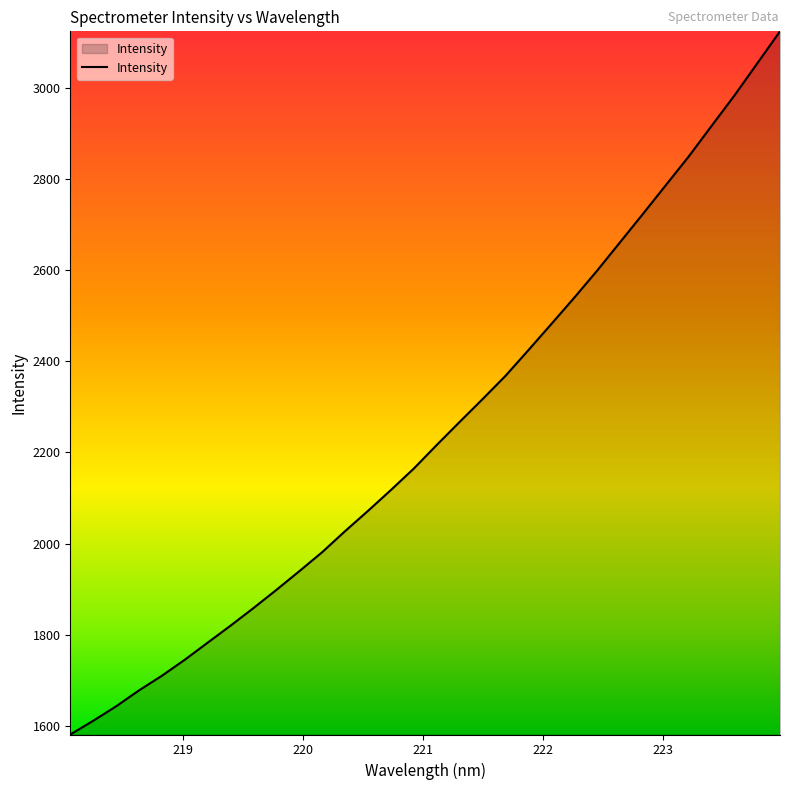

What is the maximum value shown in the chart?

3123.8